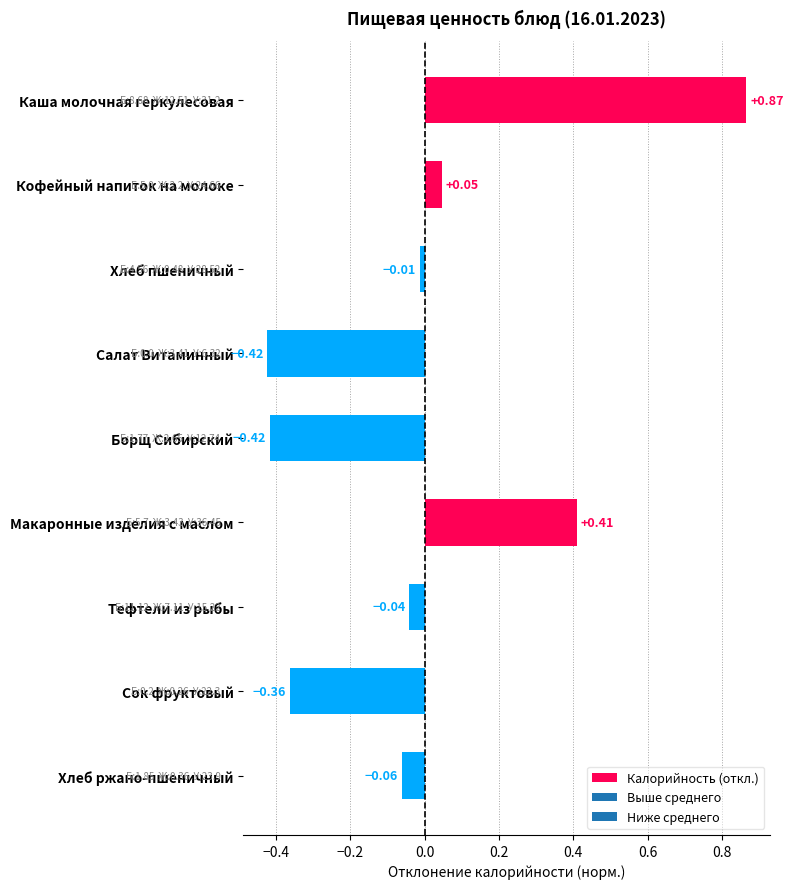

What is the sum of the values at Каша молочная геркулесовая and Хлеб ржано-пшеничный?

0.8